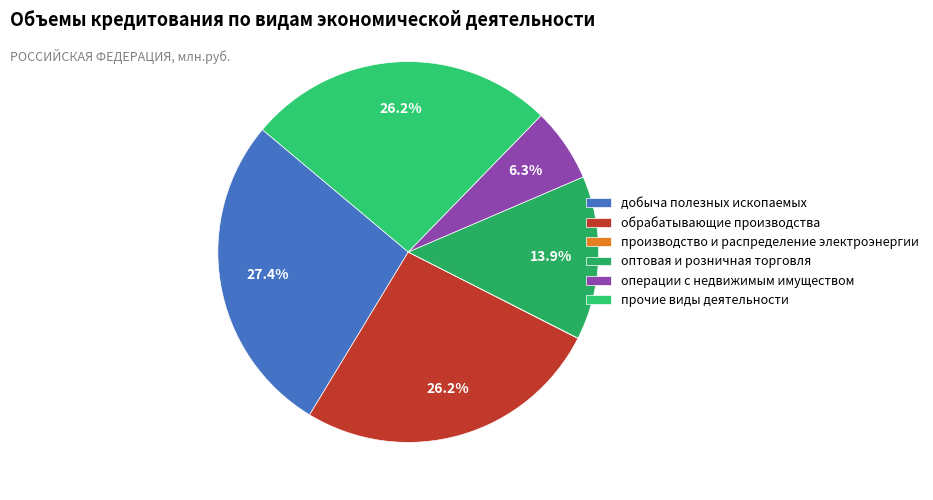

To the nearest percent, what is the average slice percentage?

17%